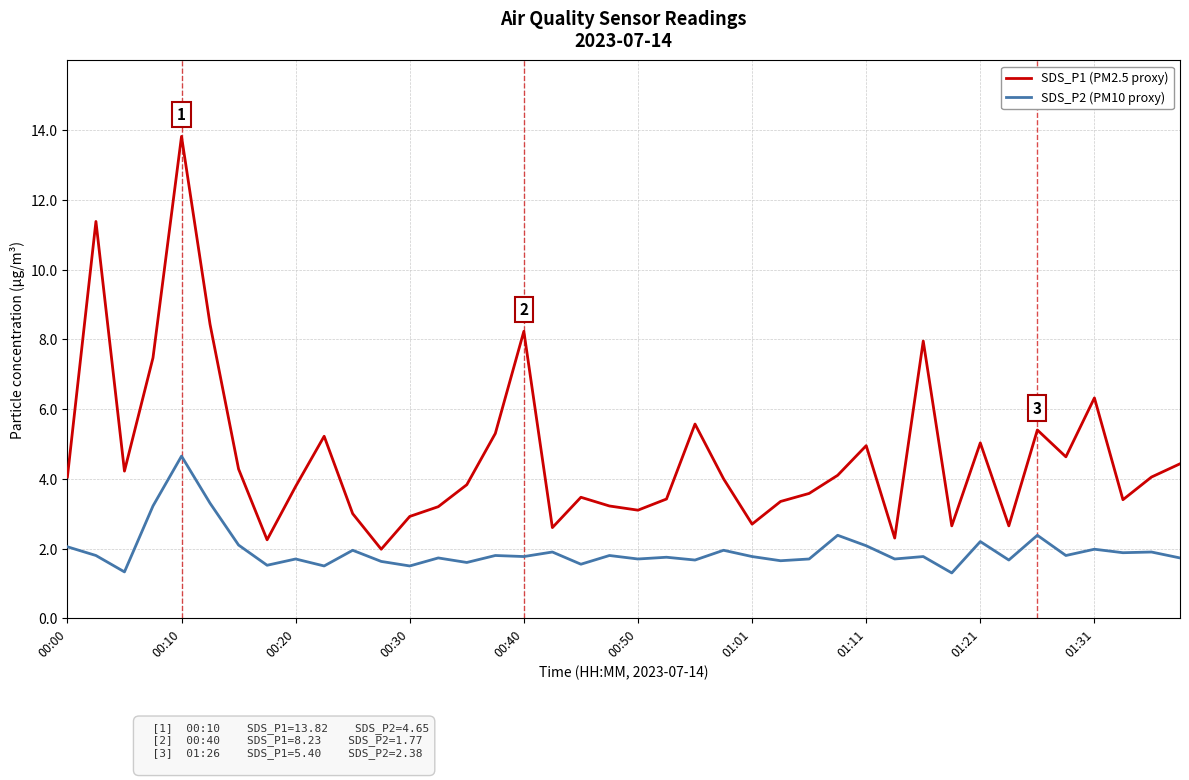

Which series has the widest spread of values?

SDS_P1 (PM2.5 proxy)